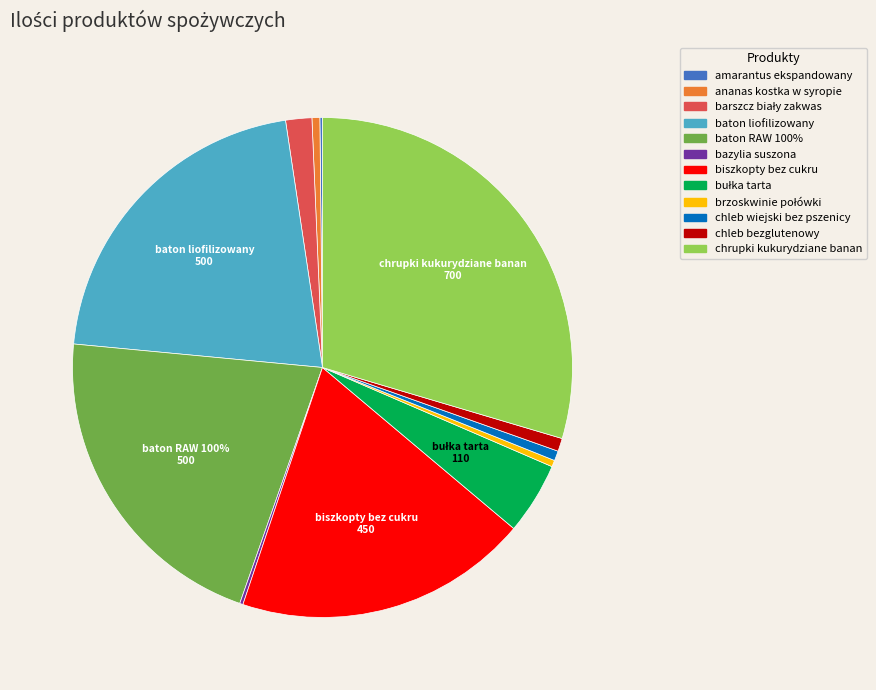

Does barszcz biały zakwas account for over 50% of the chart?

No